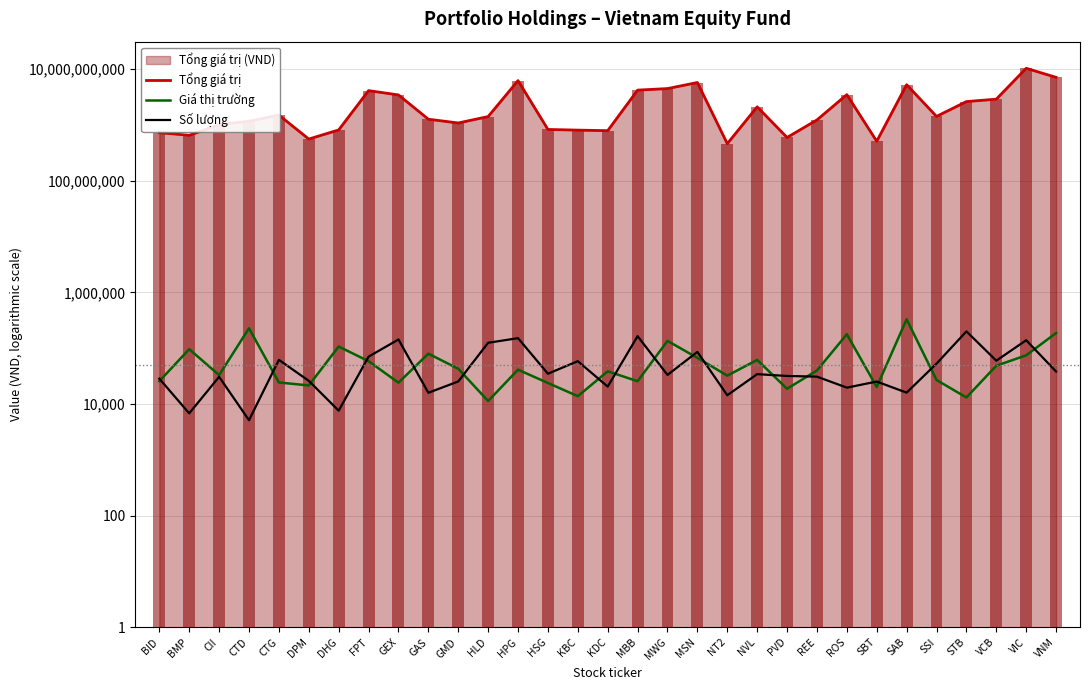

Is it true that Tổng giá trị equals 1229422000 at REE?

True